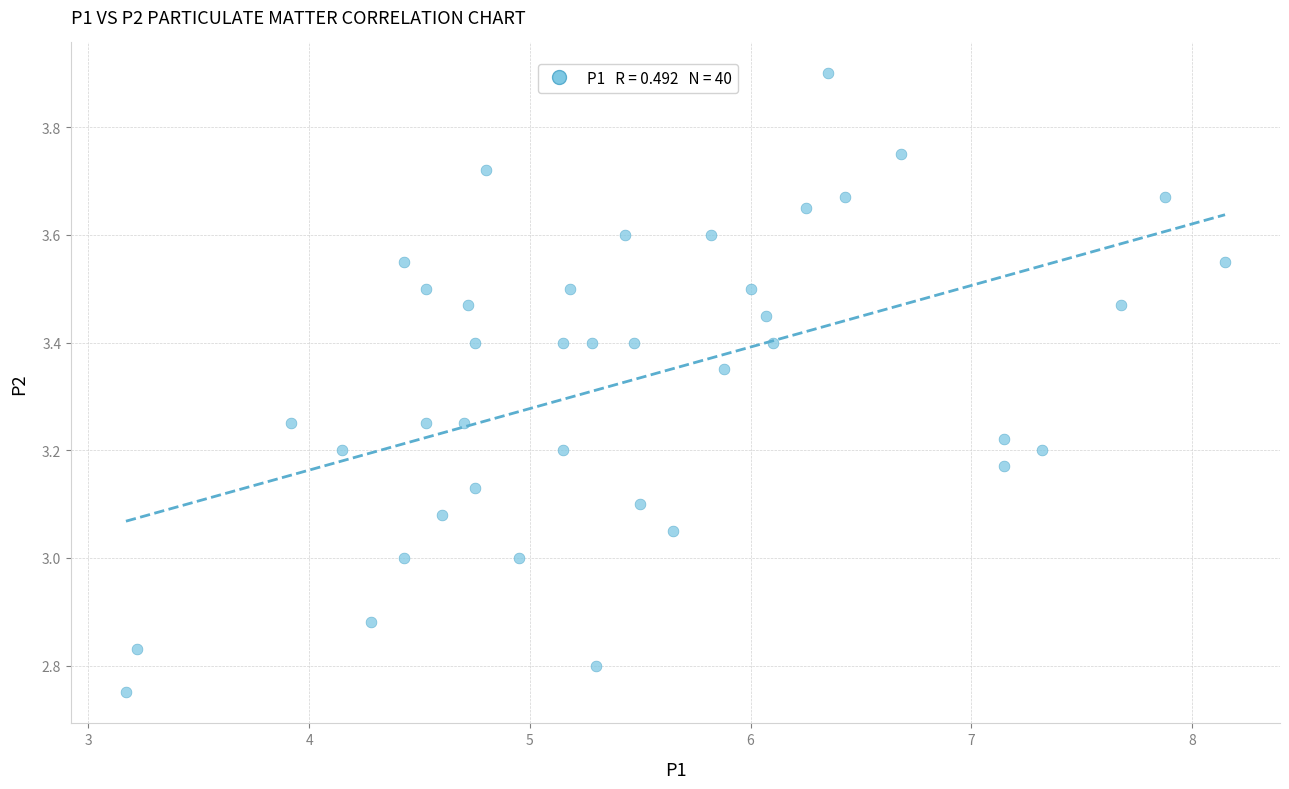

What is the range of X values (max minus min)?

5.0